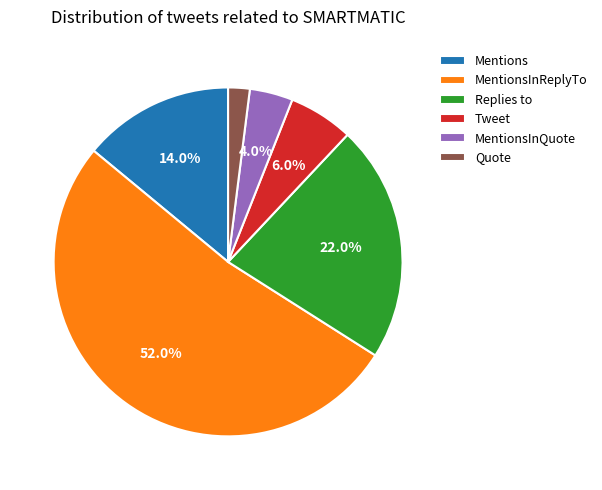

Which category has the smallest portion of the pie?

Quote